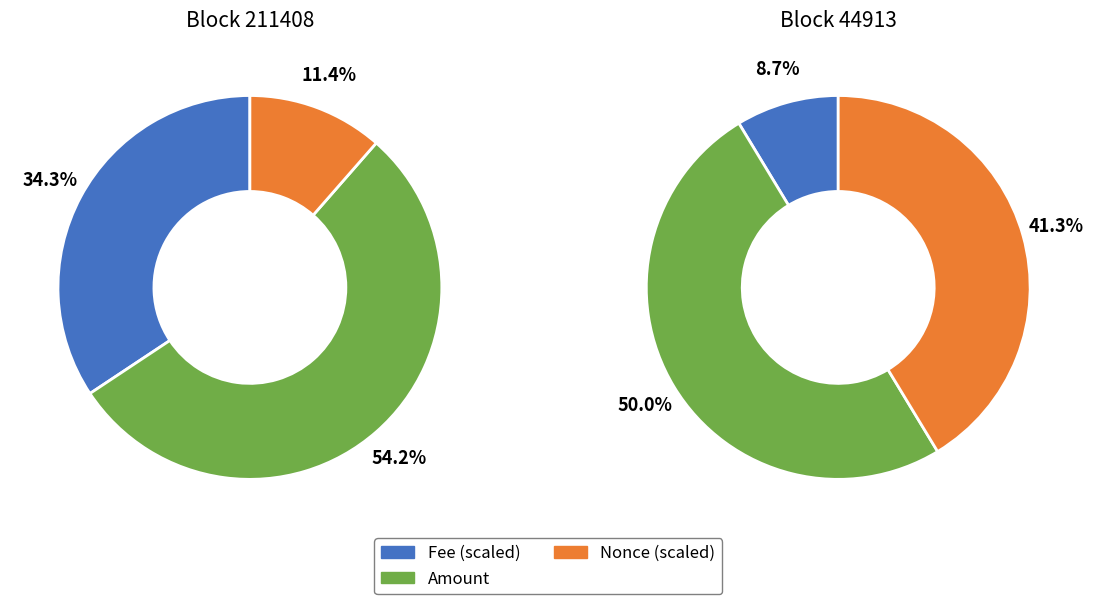

True or false: 211408 accounts for 82% of the total.

True